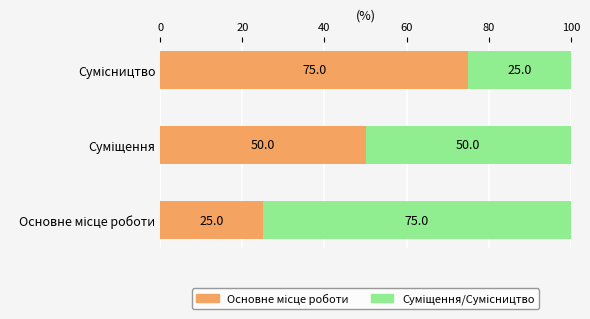

How many distinct data groups are displayed?

2